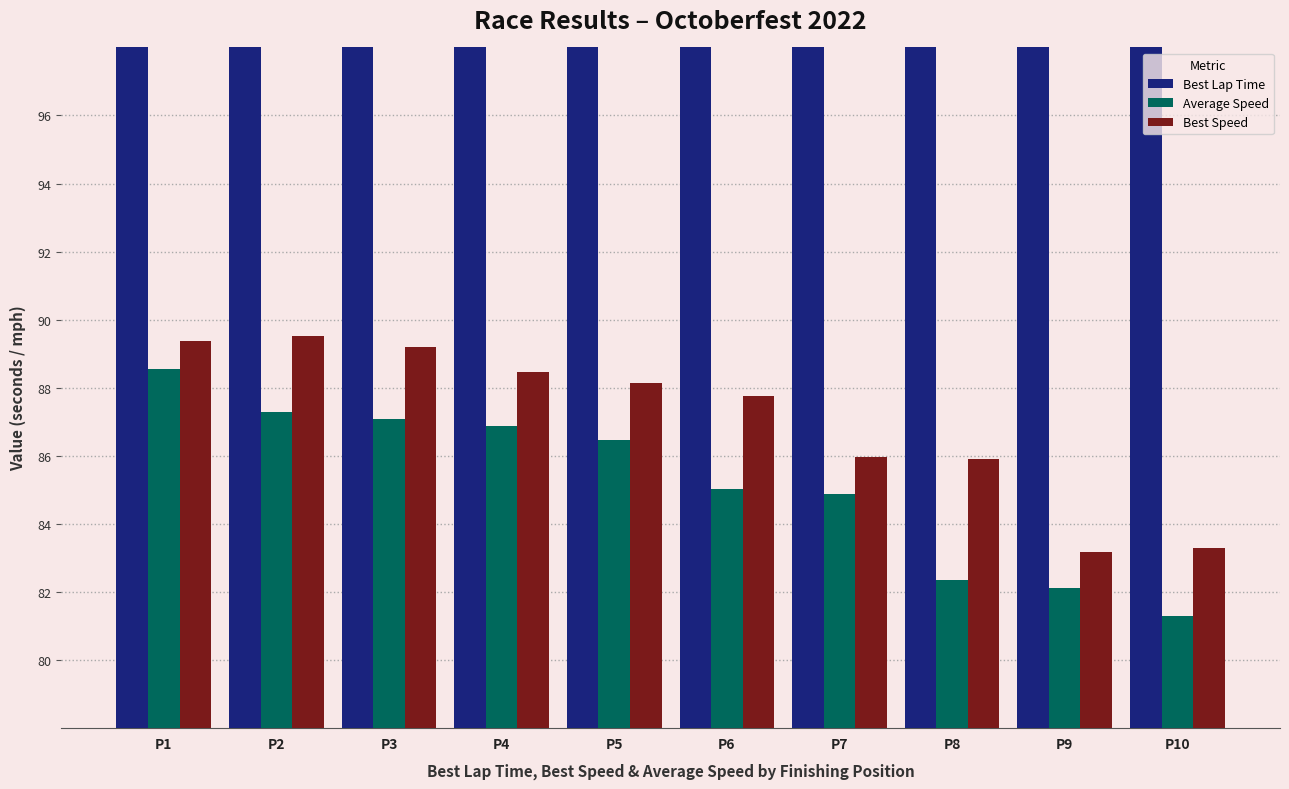

Reading left to right, extract all data points from this chart.

Best Lap Time: P1=117.6	P2=117.4	P3=117.9	P4=118.8	P5=119.3	P6=119.8	P7=122.3	P8=122.4	P9=126.4	P10=126.2
Average Speed: P1=88.5	P2=87.3	P3=87.1	P4=86.9	P5=86.5	P6=85.0	P7=84.9	P8=82.3	P9=82.1	P10=81.3
Best Speed: P1=89.4	P2=89.5	P3=89.2	P4=88.5	P5=88.1	P6=87.8	P7=86.0	P8=85.9	P9=83.2	P10=83.3